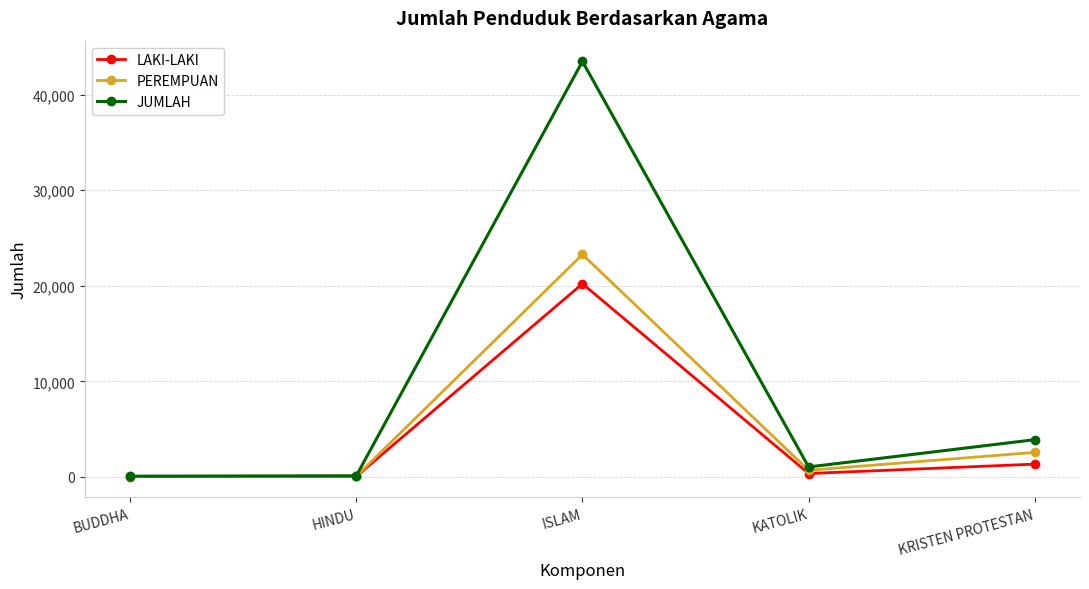

At which category is the sum across all series the highest?

ISLAM